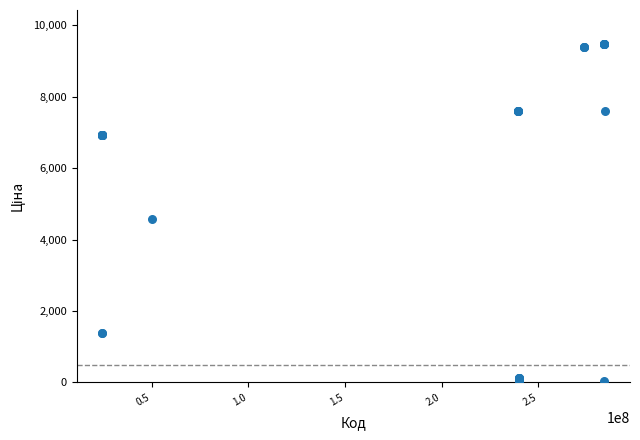

What Y value in the scatter plot is closest to 4756?

4561.9